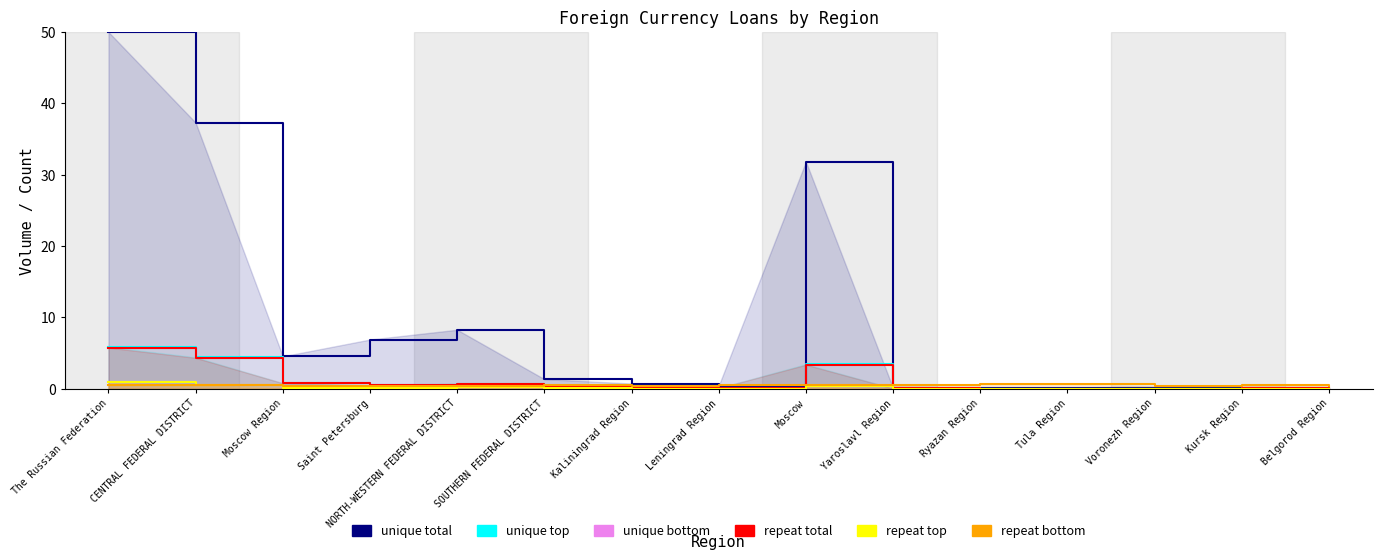

At Leningrad Region, list the series in order from largest to smallest.

repeat bottom, unique total, unique top, repeat total, unique bottom, repeat top